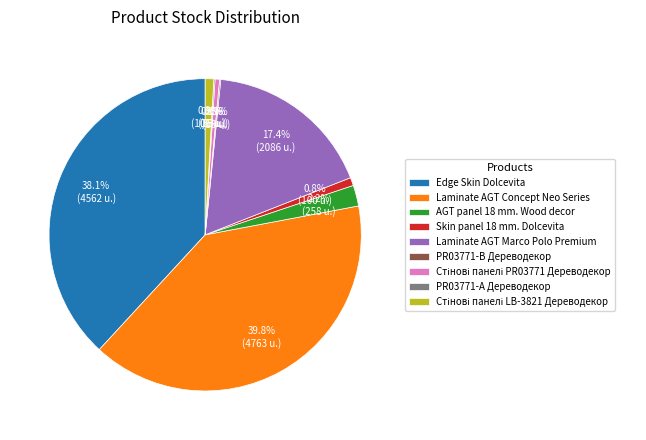

Is the sum of Laminate AGT Marco Polo Premium and Edge Skin Dolcevita greater than half?

Yes